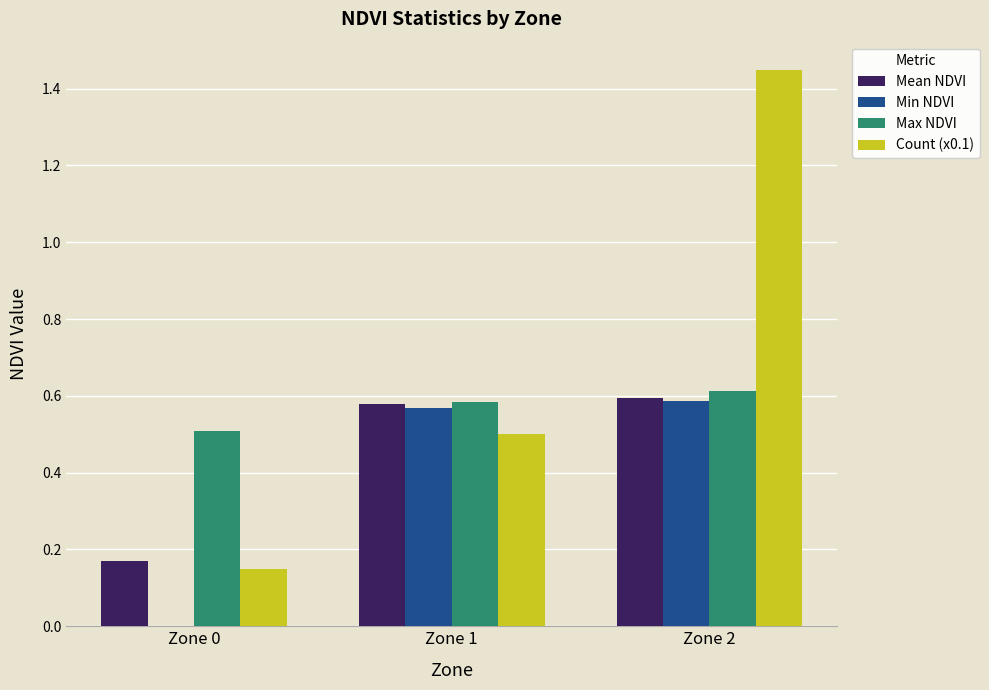

Between Zone 0 and Zone 2, which series saw the biggest shift?

Count (x0.1)